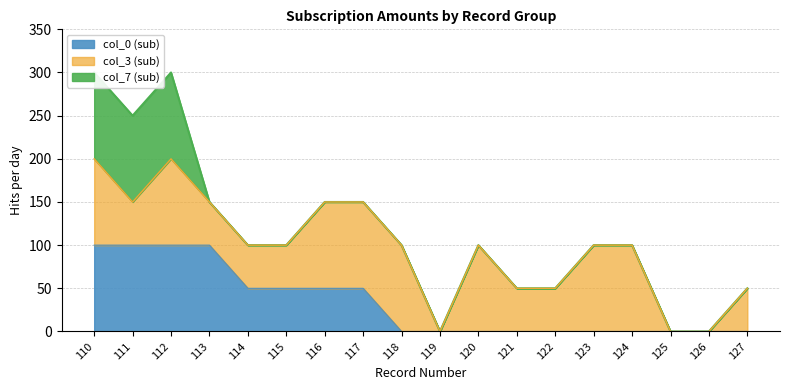

The col_0 (sub) series shows 0 at 123. True or false?

True